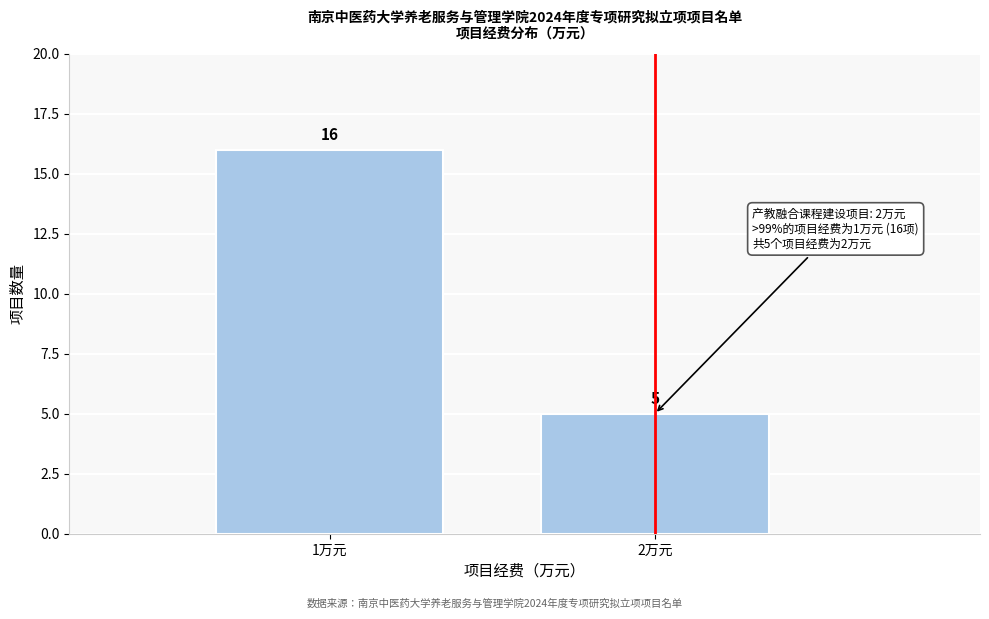

Reading right to left, what are all the values shown in this chart?

5	16